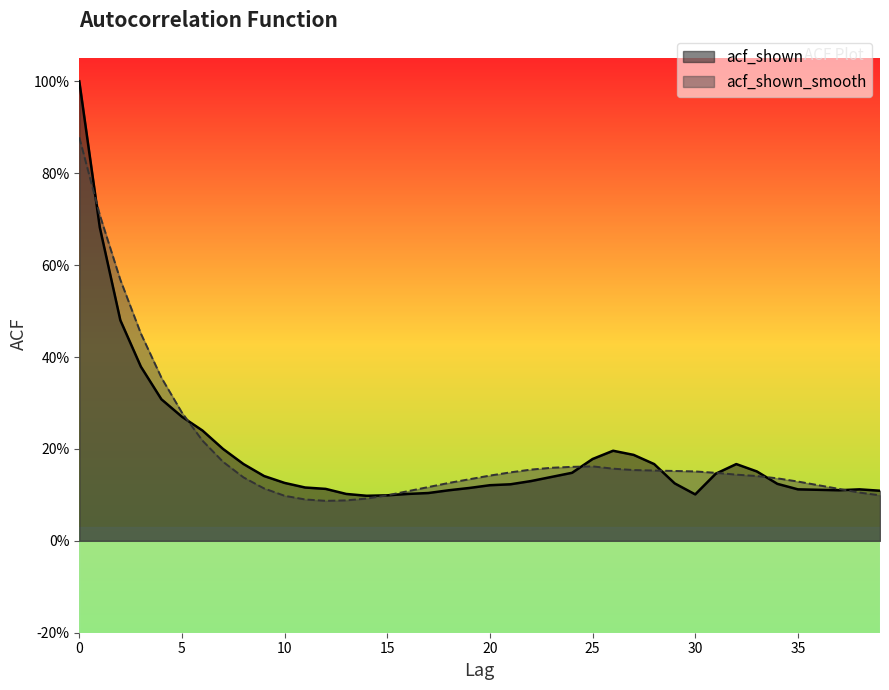

What value does the acf_shown_smooth series have at 0?

0.9